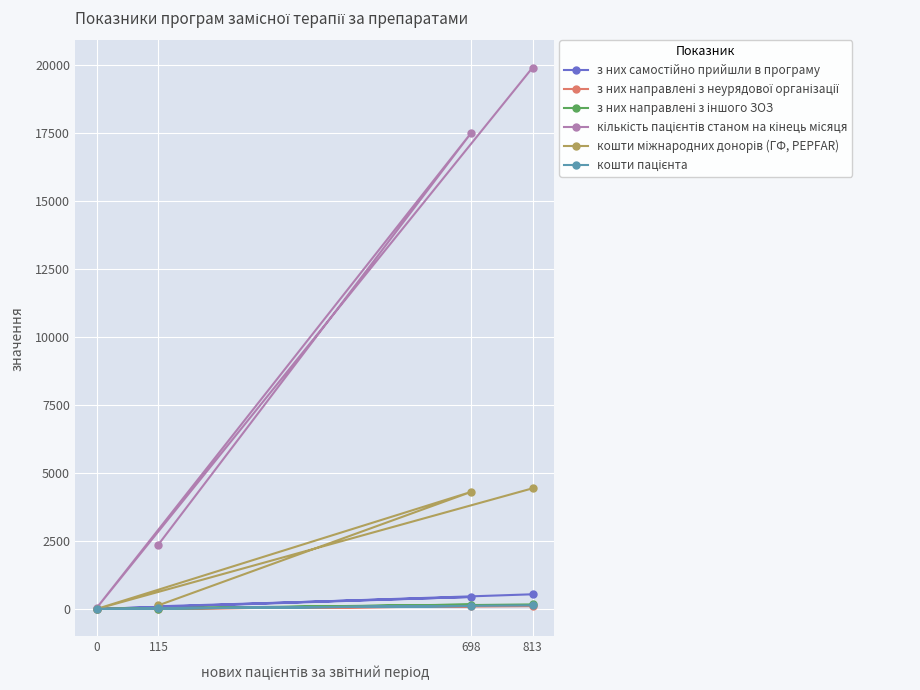

At which category does the chart reach its peak across all series?

813